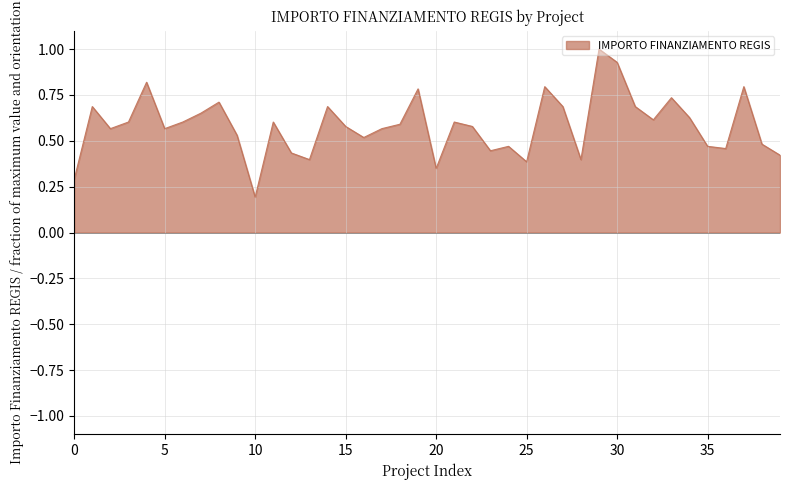

How many lines are shown in the chart?

1